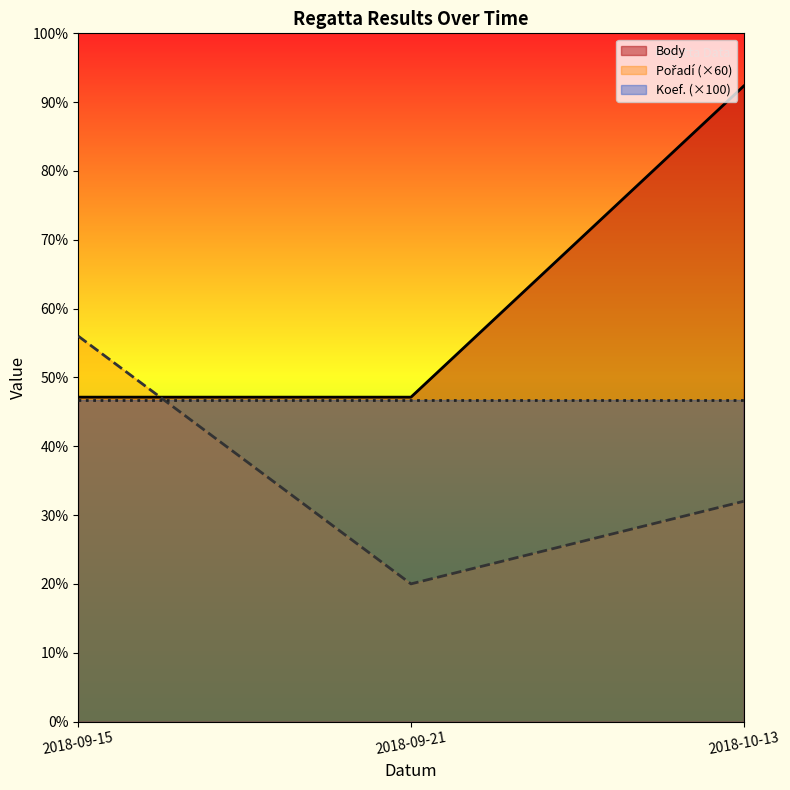

What is the sum of the Body values at 2018-09-15 and 2018-10-13?

2092